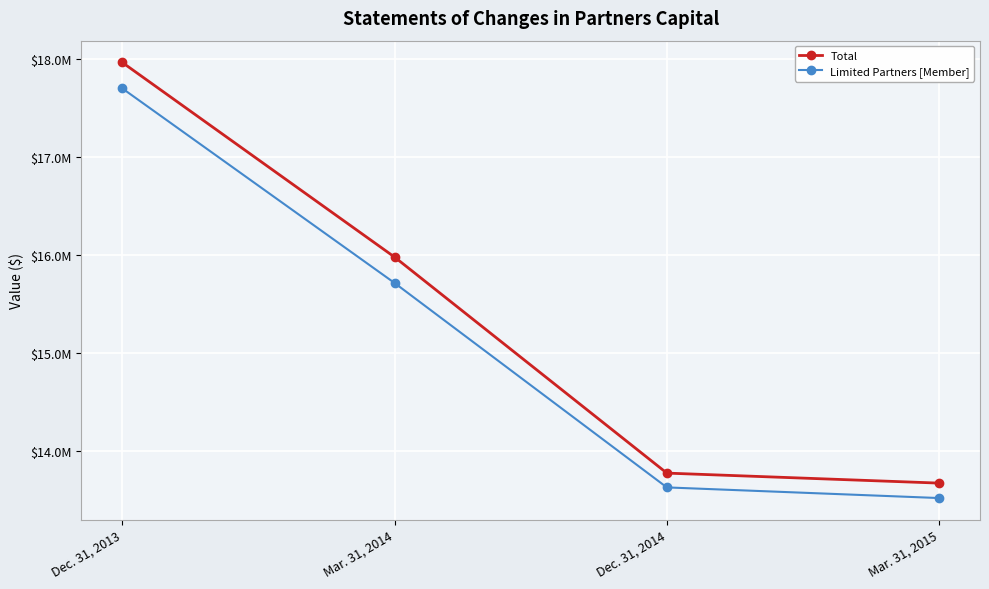

At how many categories does at least one series exceed 16444968?

1